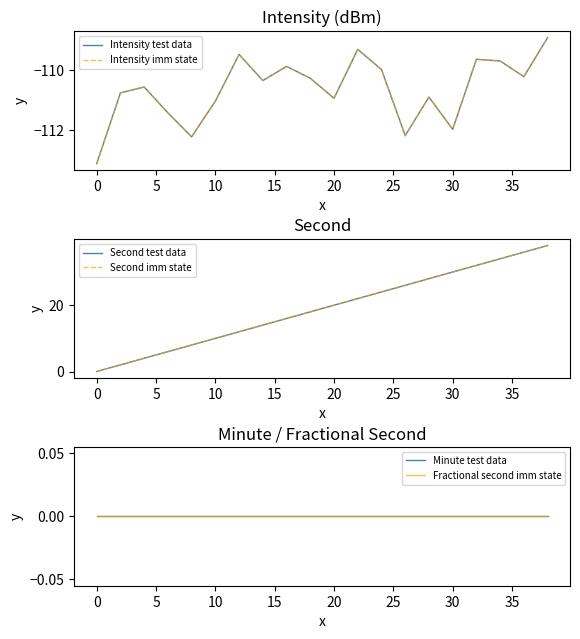

What are all the series names shown in the legend?

Intensity test data, Intensity imm state, Second test data, Second imm state, Minute test data, Fractional second imm state